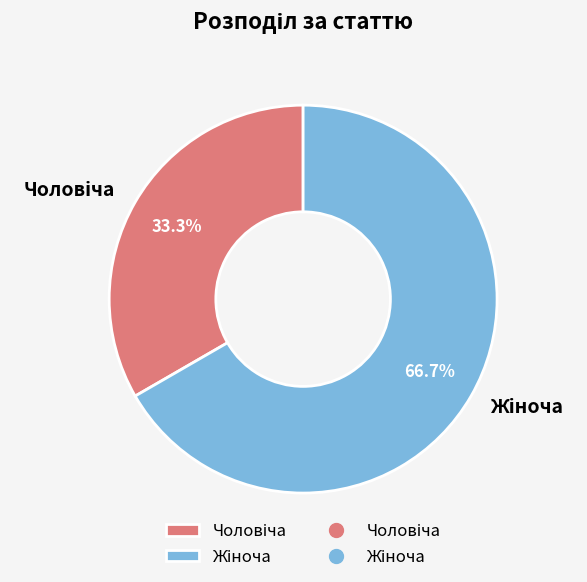

Does any single category account for the majority?

Yes